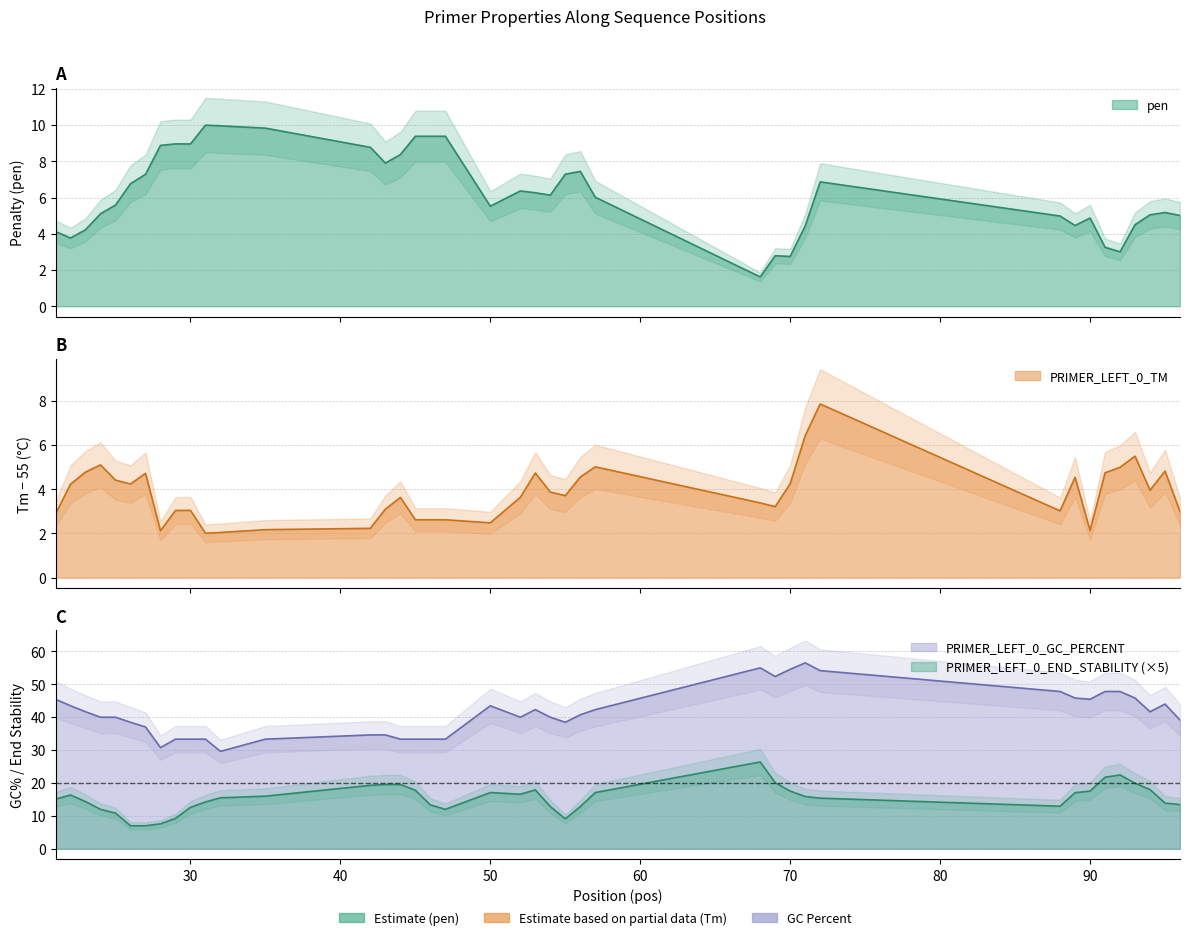

Which series changed the most between 50 and 56?

PRIMER_LEFT_0_END_STABILITY